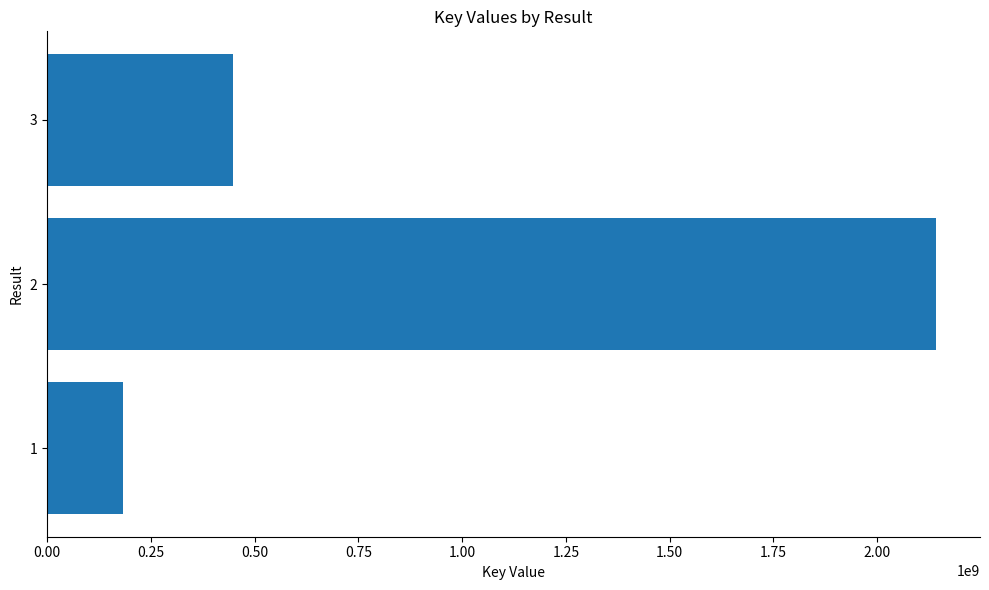

Count the values in the range 182376365 to 2140567496.

3